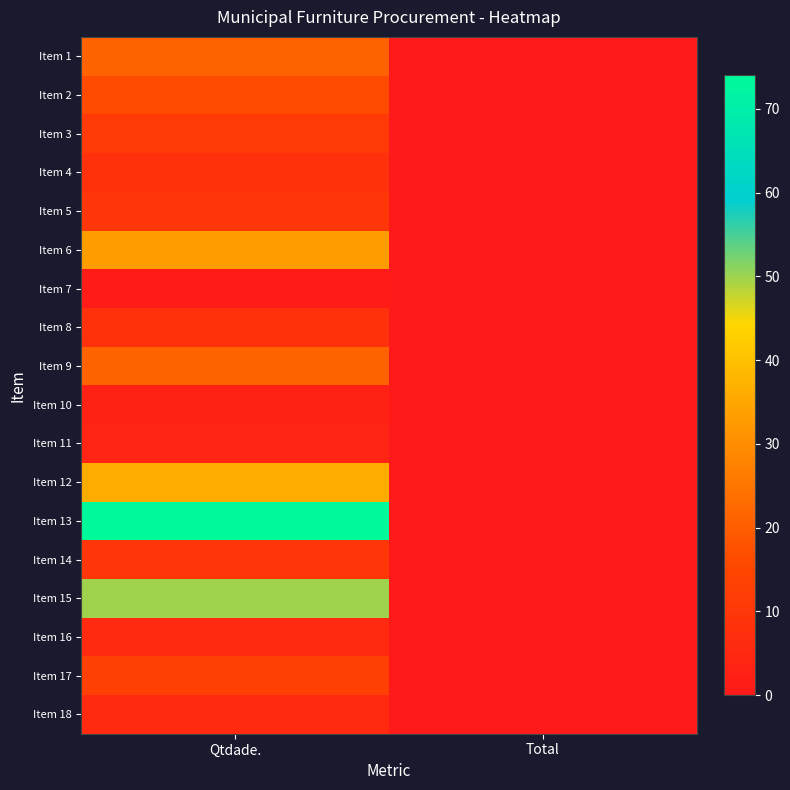

Rank the series at Qtdade. from highest to lowest value.

Item 13, Item 15, Item 12, Item 6, Item 1, Item 9, Item 2, Item 17, Item 3, Item 5, Item 14, Item 4, Item 8, Item 16, Item 18, Item 11, Item 10, Item 7